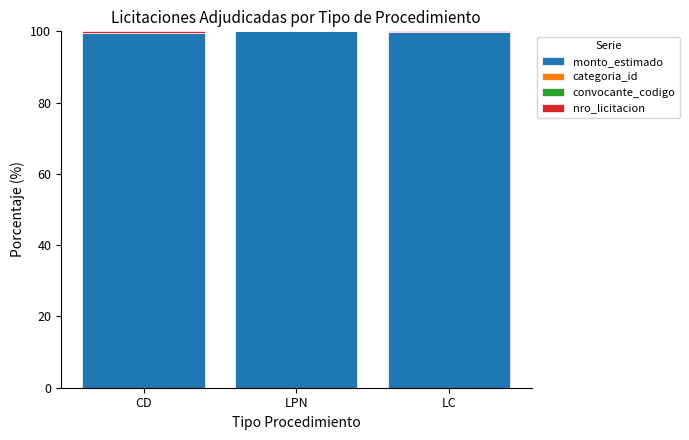

What is the maximum value for monto_estimado?

100.0